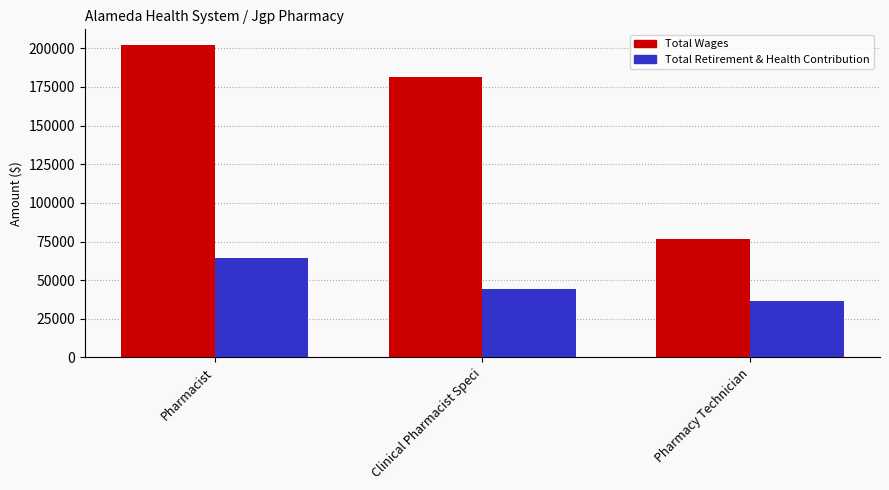

At which label is Total Wages closest to 139427?

Clinical Pharmacist Speci